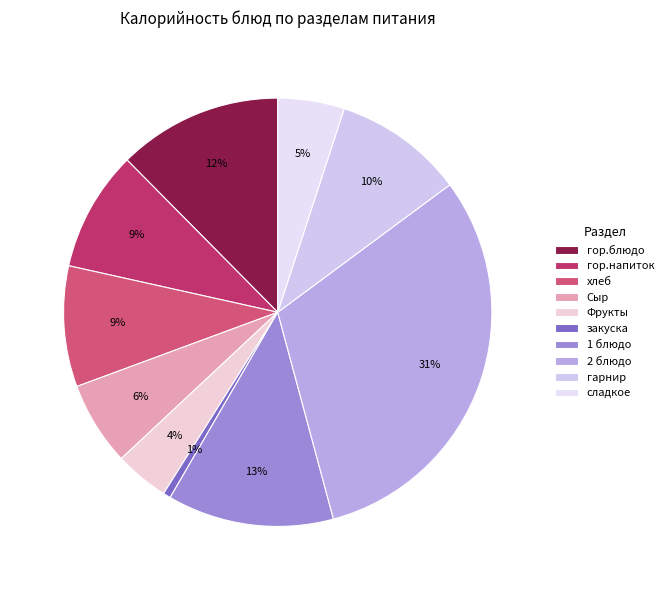

Combined, what portion of the pie is гор.напиток and гор.блюдо?

21.5%